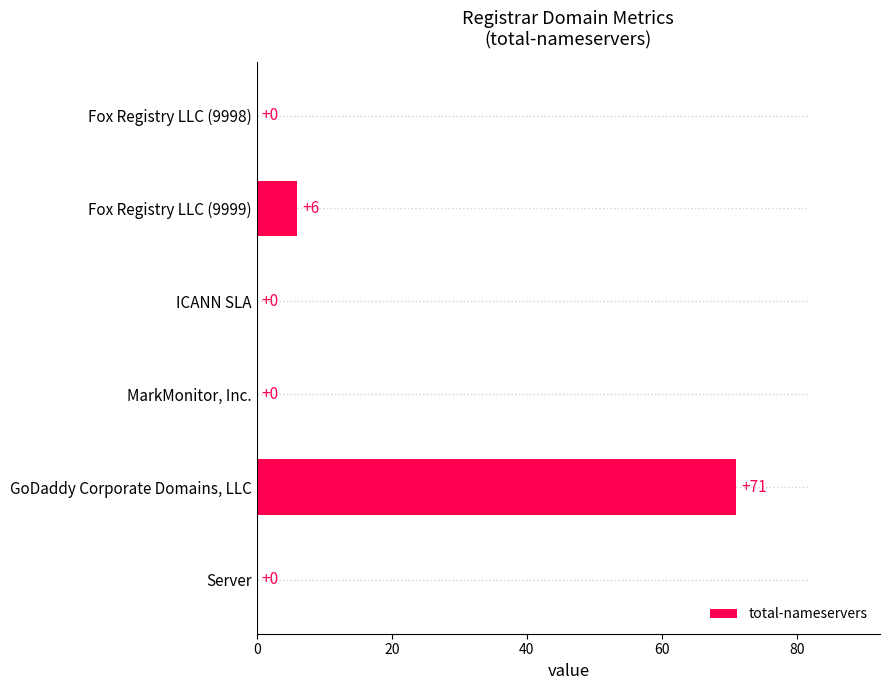

At which label is the value closest to 35?

Fox Registry LLC (9999)